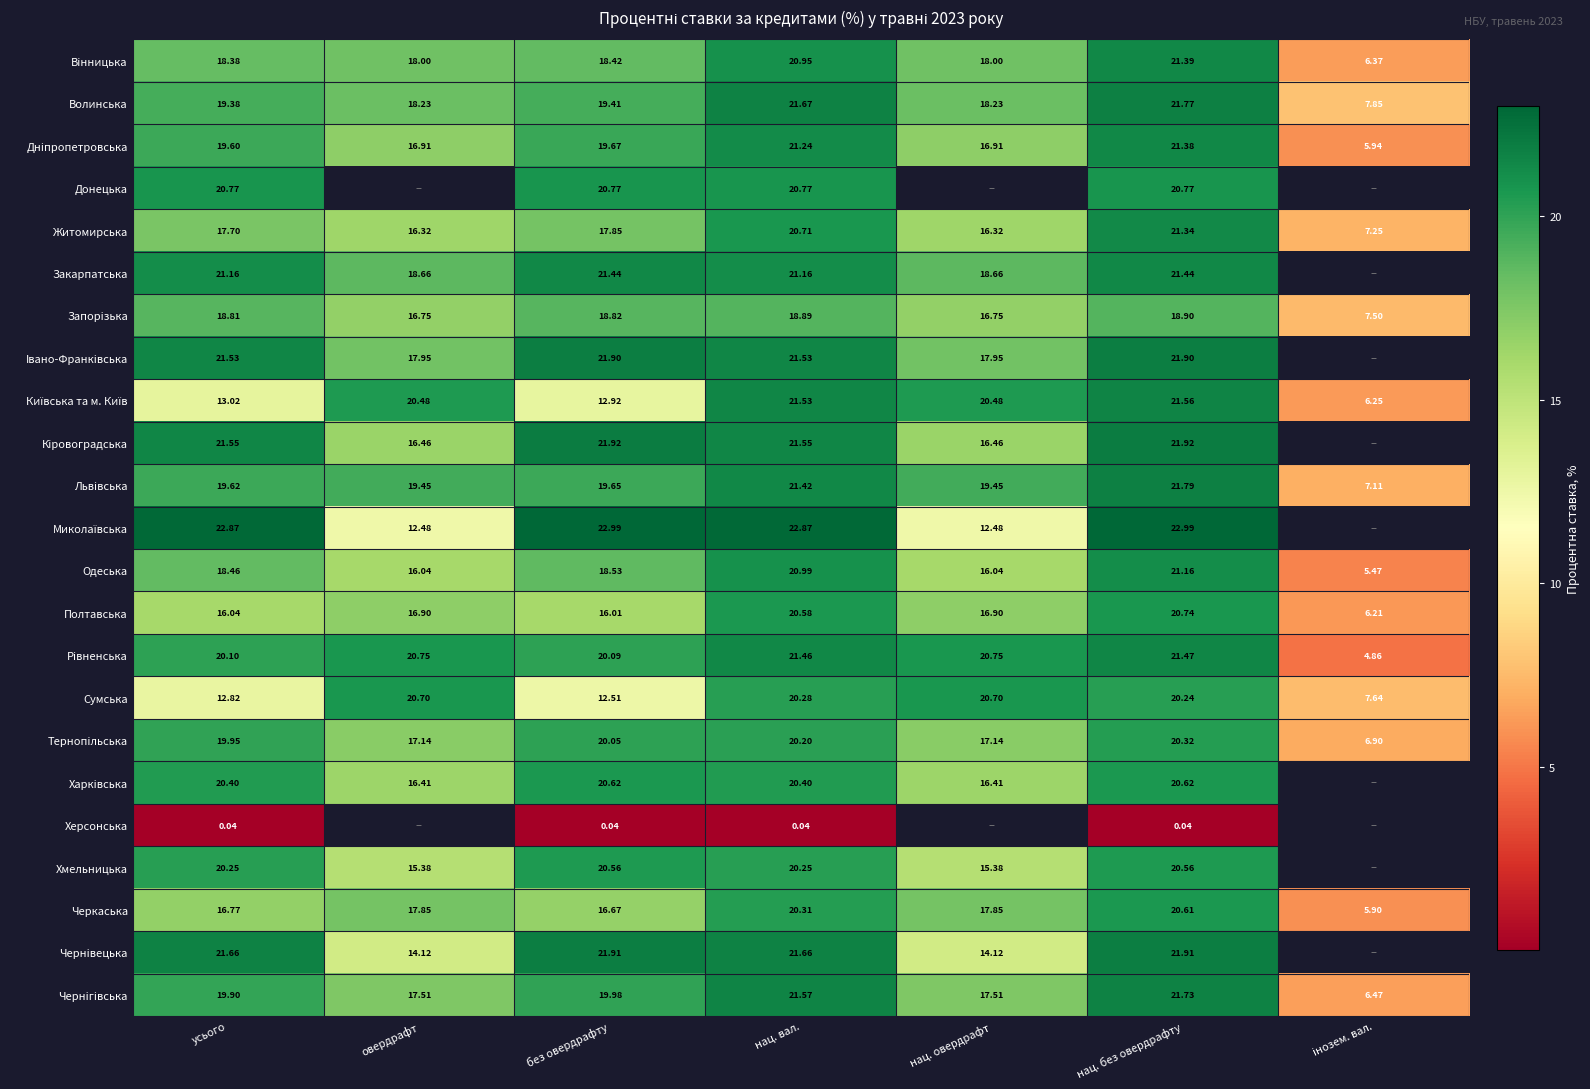

What is the sum of the Днiпропетровська values at овердрафт and нац. овердрафт?

33.8